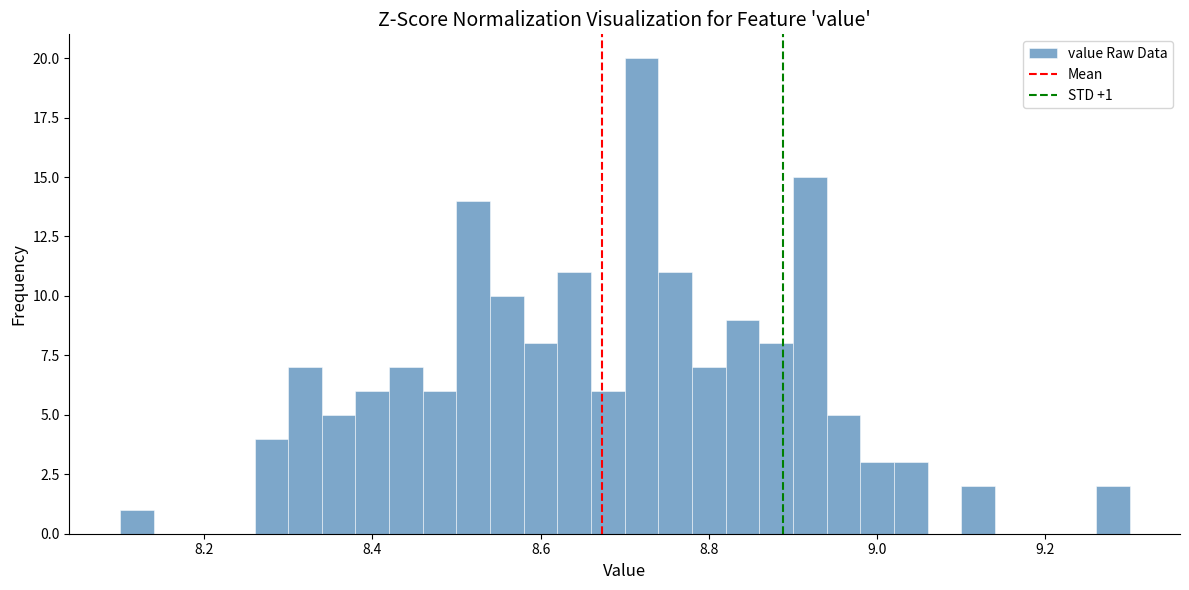

Read against the x-axis, roughly where is the centre of the tallest bar?

8.72